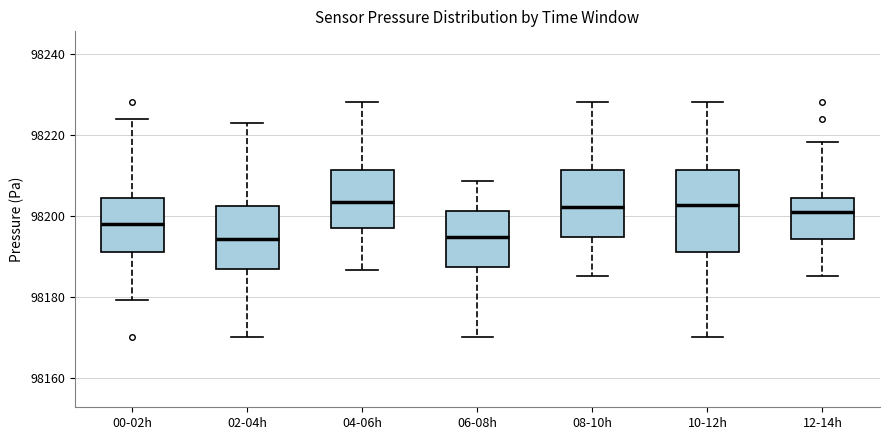

Reading left to right, read every box against the y-axis: the position of its median line, the range the box covers, and the ends of its whiskers. The values are not printed on the chart, so give them approximately, as read against the axis.

00-02h: median 98198, box 98192 to 98204, whiskers 98180 to 98224
02-04h: median 98194, box 98186 to 98202, whiskers 98170 to 98224
04-06h: median 98204, box 98198 to 98212, whiskers 98186 to 98228
06-08h: median 98194, box 98188 to 98202, whiskers 98170 to 98208
08-10h: median 98202, box 98194 to 98212, whiskers 98186 to 98228
10-12h: median 98202, box 98192 to 98212, whiskers 98170 to 98228
12-14h: median 98202, box 98194 to 98204, whiskers 98186 to 98218